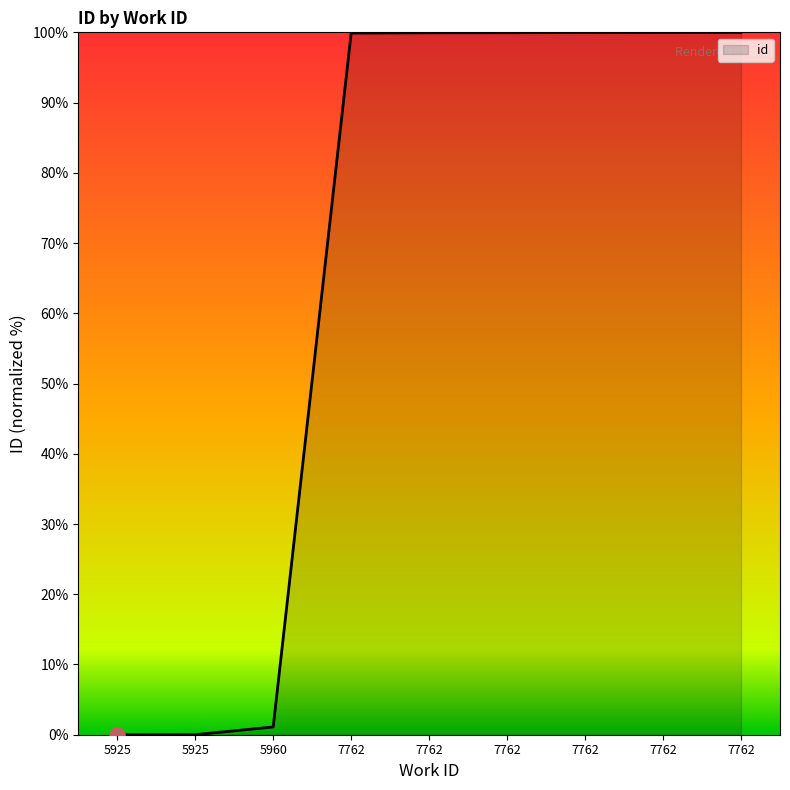

Is this an area chart (filled region under the line)?

Yes